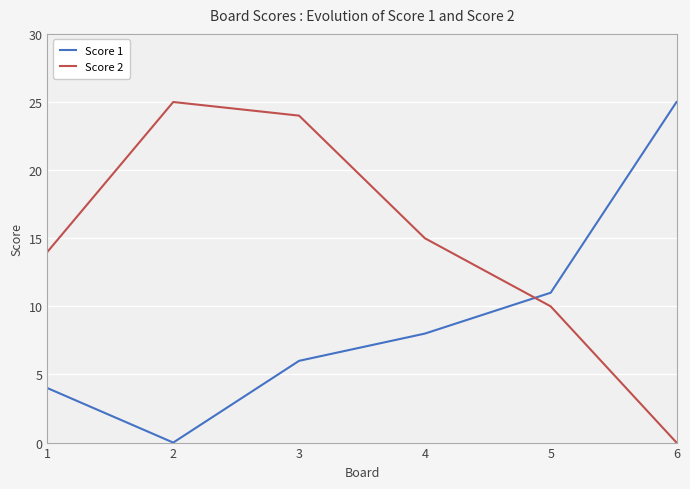

Which series changed the most between 3 and 5?

Score 2